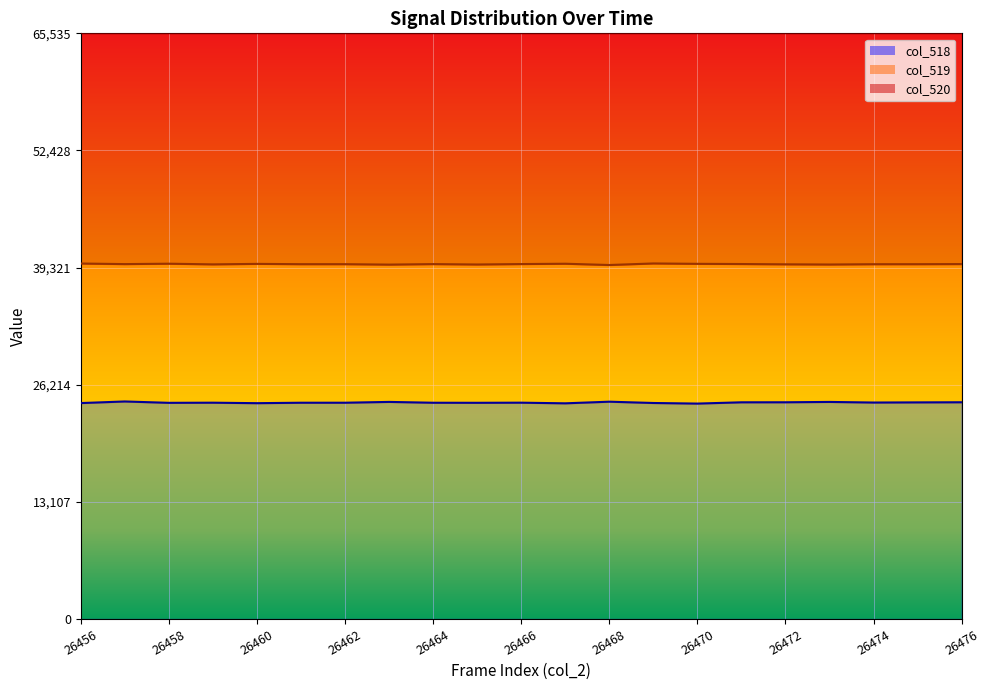

At which category does the chart reach its minimum across all series?

26470